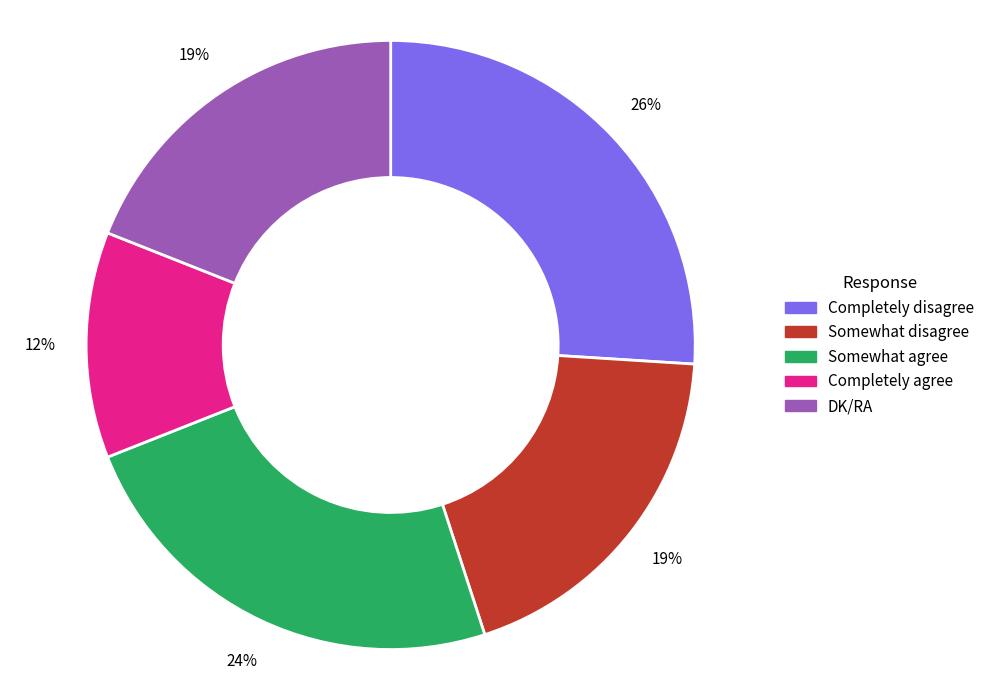

Approximately how many times larger is the value at DK/RA compared to Completely agree?

1.6